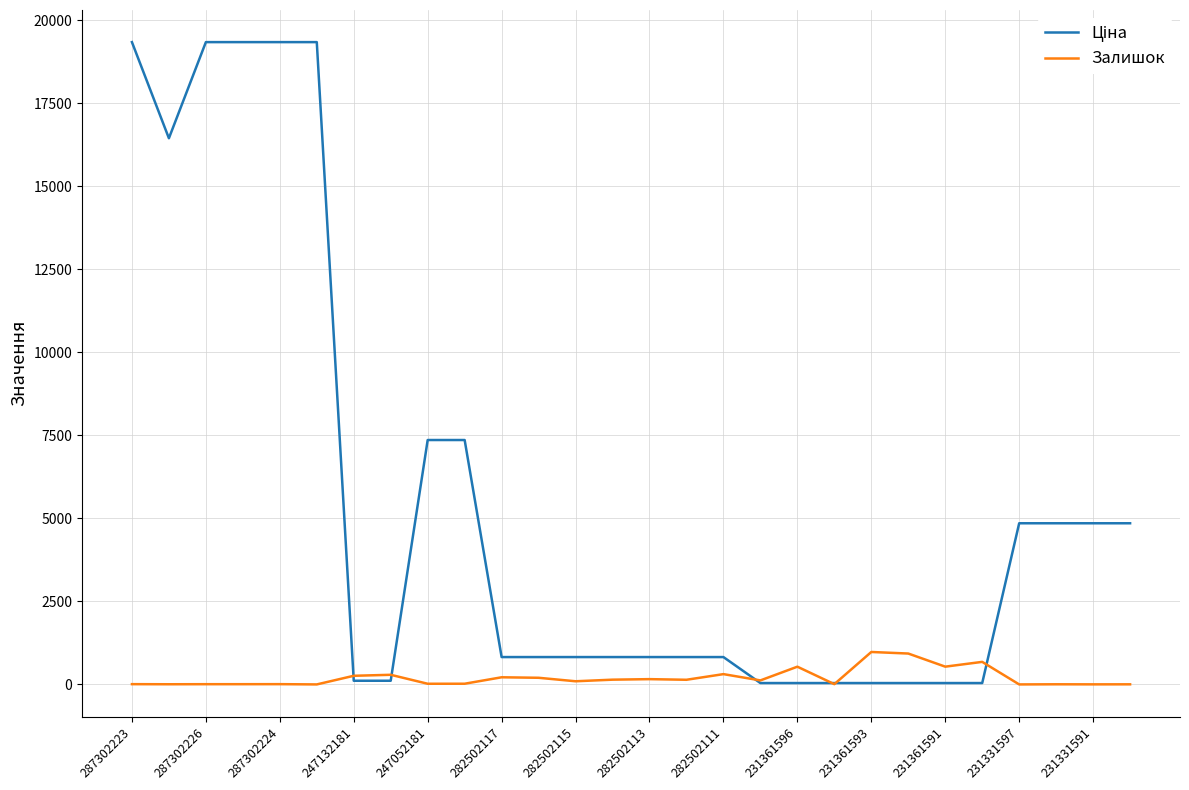

Reading right to left, list all the values displayed in this chart.

Ціна: 4853.3	4853.3	4853.3	4853.3	41.1	41.1	41.1	41.1	41.1	41.1	41.1	823.9	823.9	823.9	823.9	823.9	823.9	823.9	7360.2	7360.2	110.5	110.5	19343.1	19343.1	19343.1	19343.1	16448.2	19343.1
Залишок: 3.0	2.0	4.0	0.0	679.0	535.0	930.0	977.0	8.0	534.0	121.0	310.0	140.0	159.0	143.0	95.0	200.0	215.0	21.0	20.0	290.0	260.0	0.0	8.0	7.0	7.0	5.0	8.0